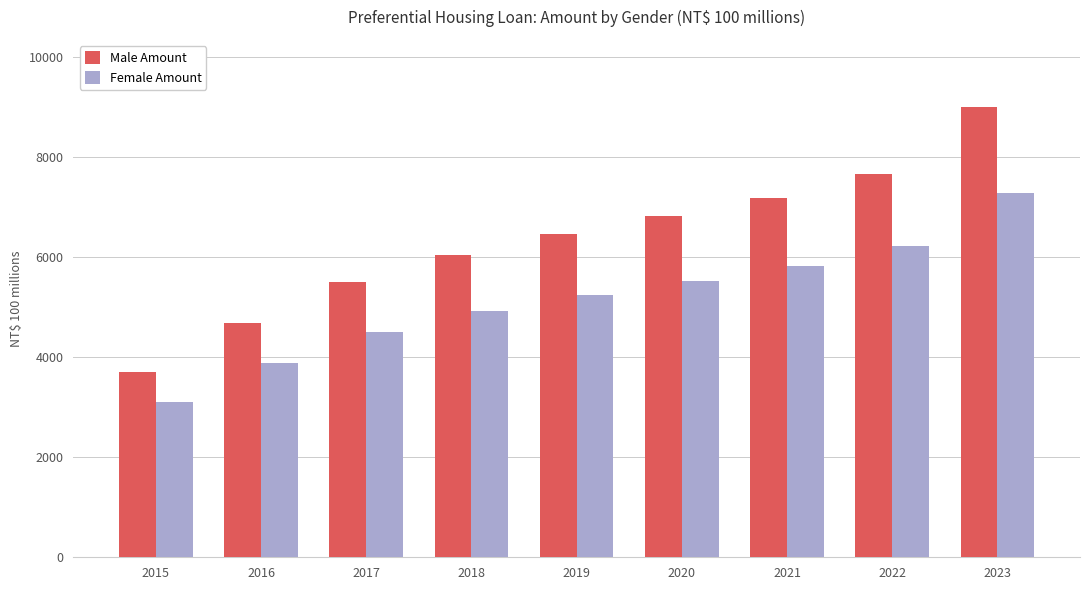

How many distinct data groups are displayed?

2